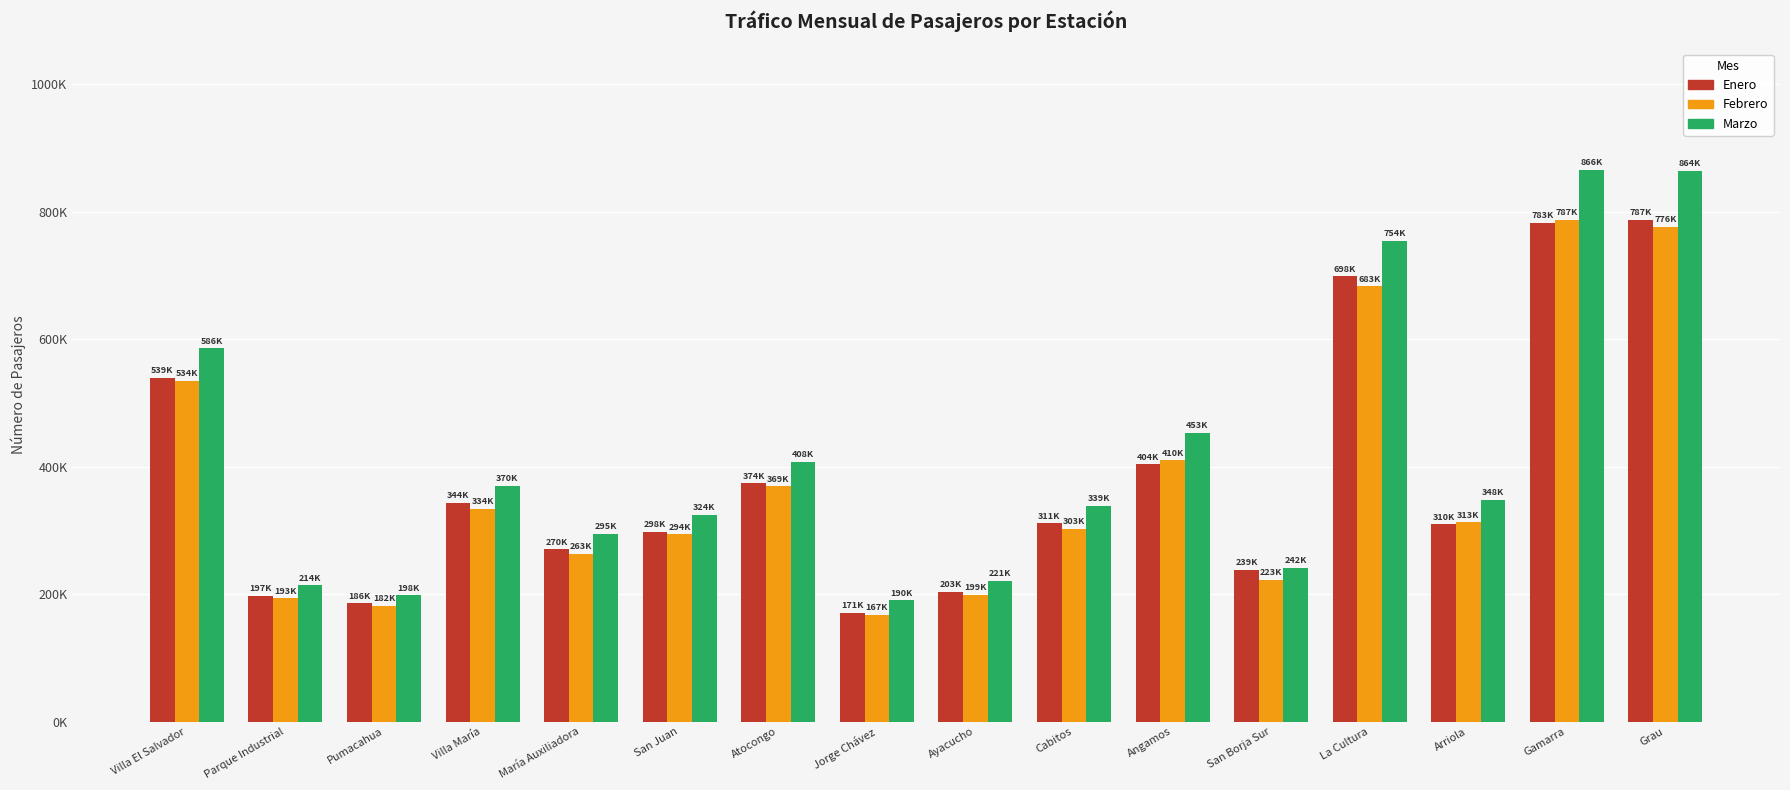

Are the bars grouped side by side (vs. stacked)?

Yes